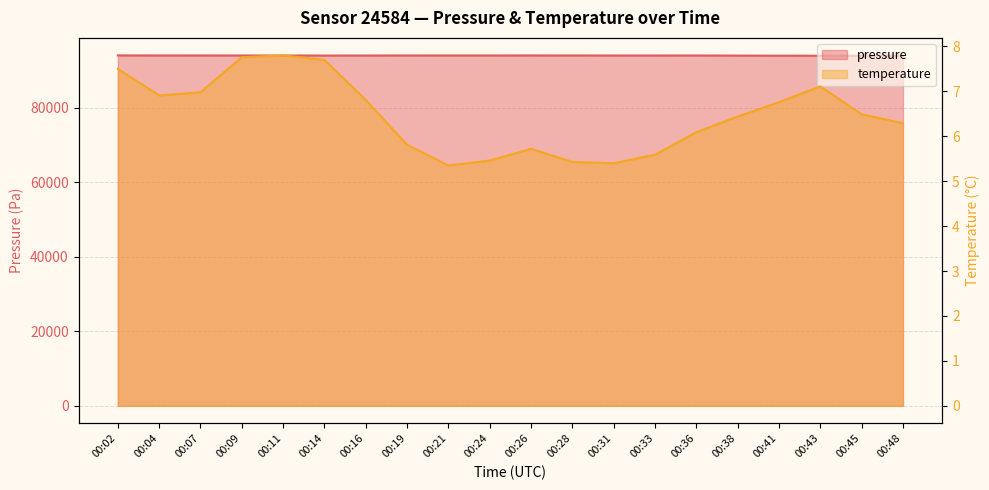

What is the difference between the second highest and second lowest values in the temperature series?

2.4